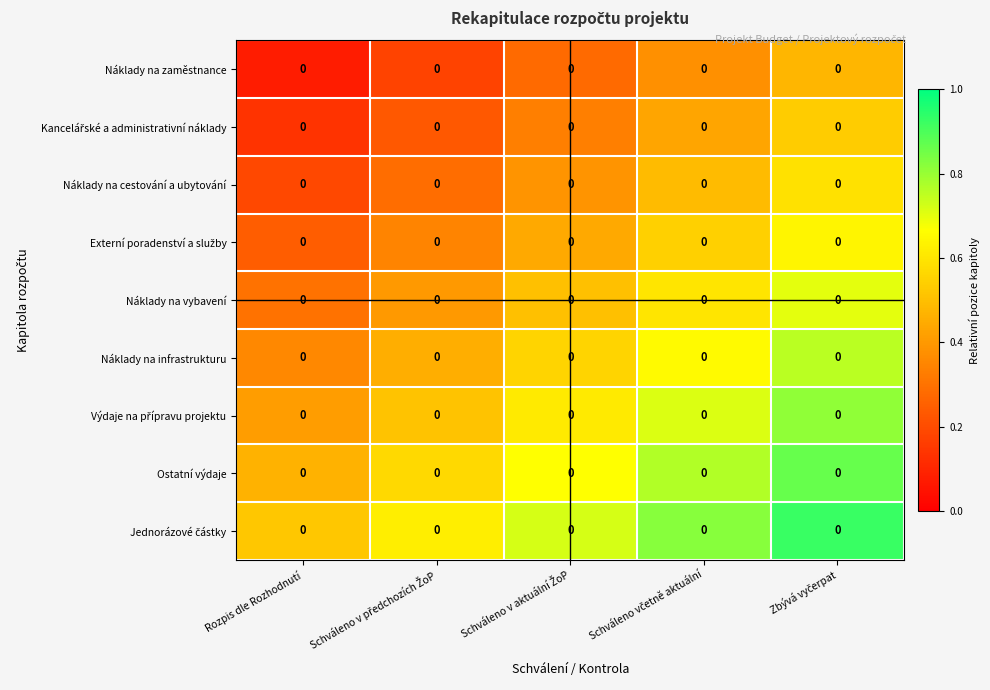

List the labels in order of Náklady na vybavení value, largest first.

Zbývá vyčerpat, Schváleno včetně aktuální, Schváleno v aktuální ŽoP, Schváleno v předchozích ŽoP, Rozpis dle Rozhodnutí